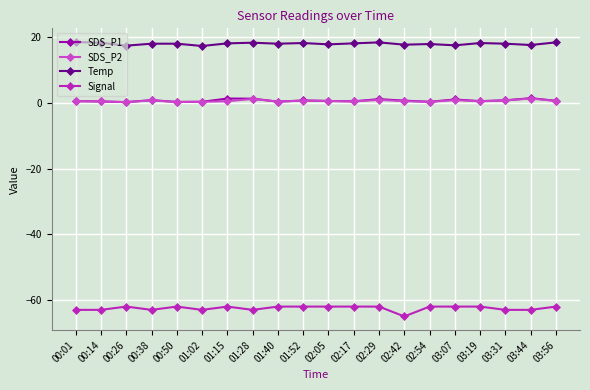

True or false: SDS_P1 and Signal intersect in this chart.

False